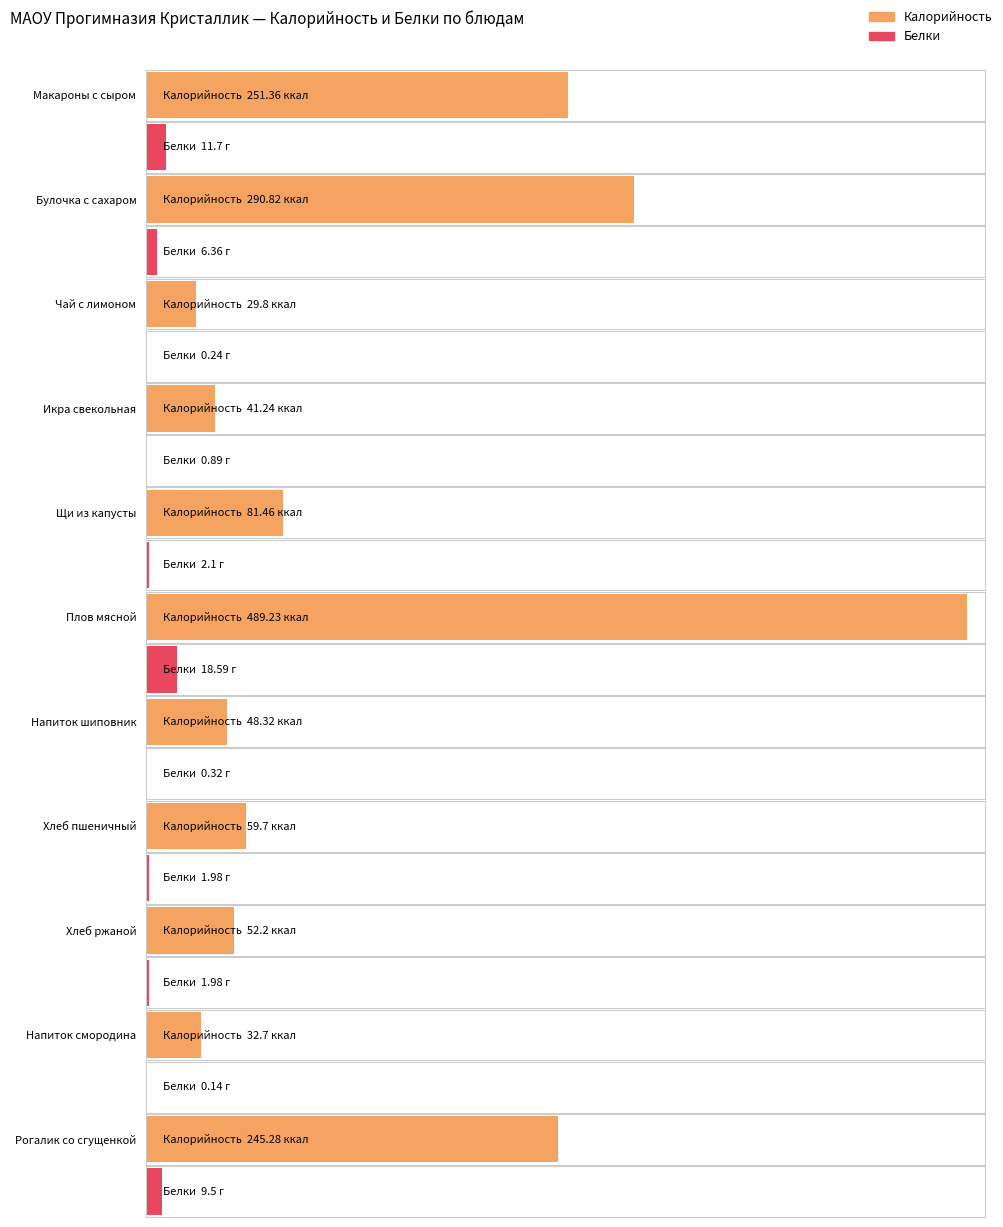

Reading left to right, transcribe all the data shown in this chart.

Калорийность: 251.4	290.8	29.8	41.2	81.5	489.2	48.3	59.7	52.2	32.7	245.3
Белки: 11.7	6.4	0.2	0.9	2.1	18.6	0.3	2.0	2.0	0.1	9.5